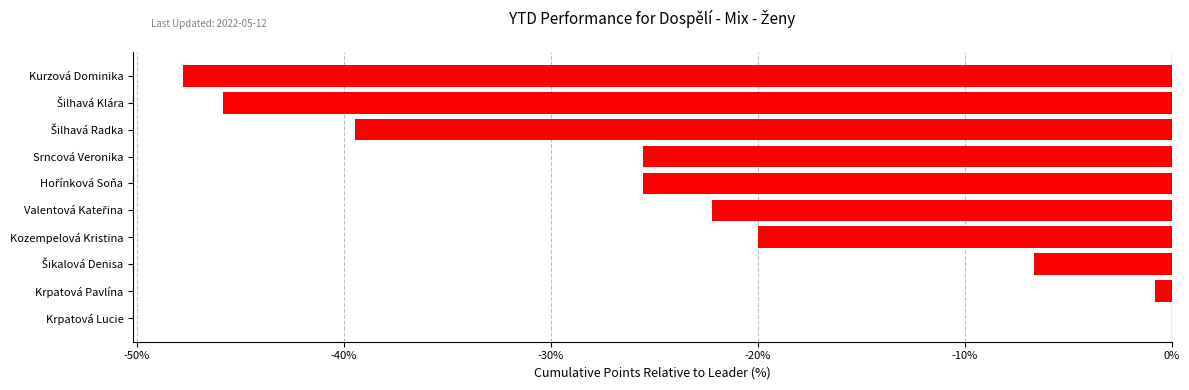

What is the sum of all values?

-233.9